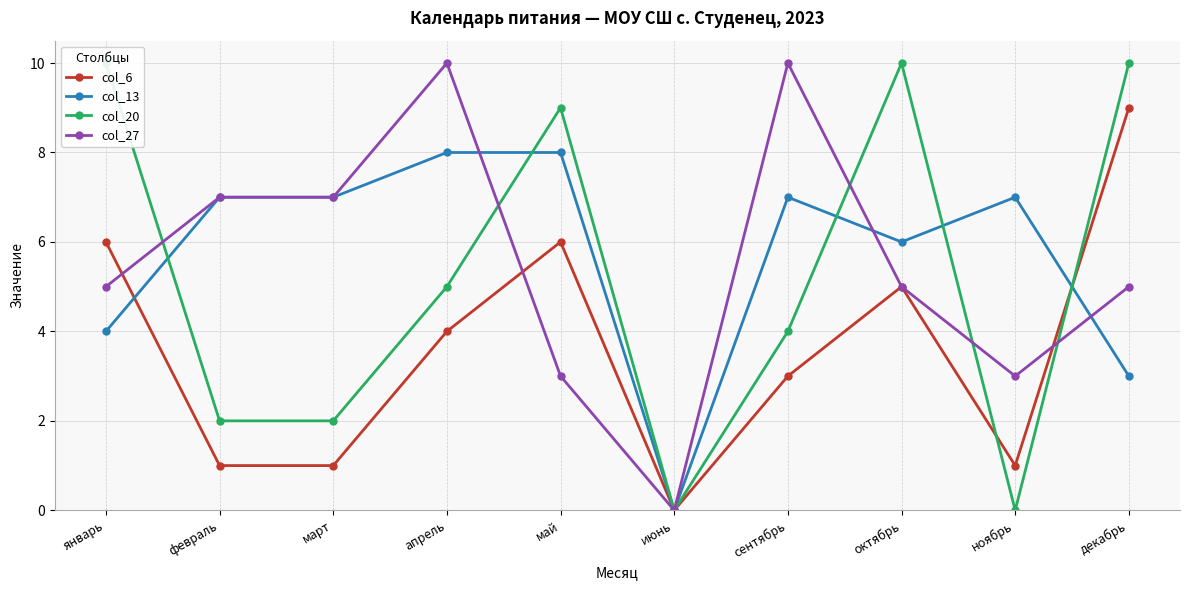

What is the greatest value displayed?

10